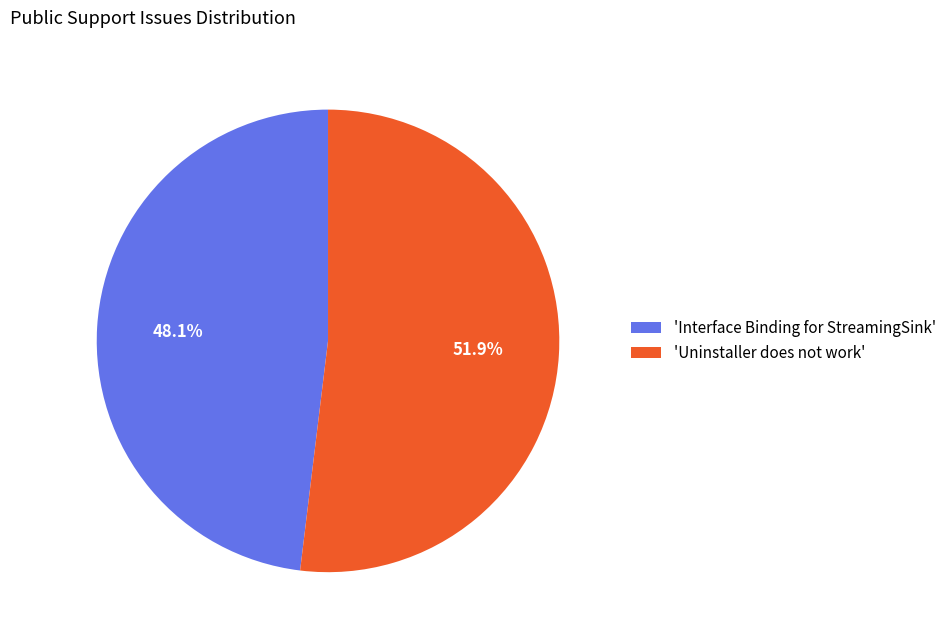

Count the number of slices in the pie.

2